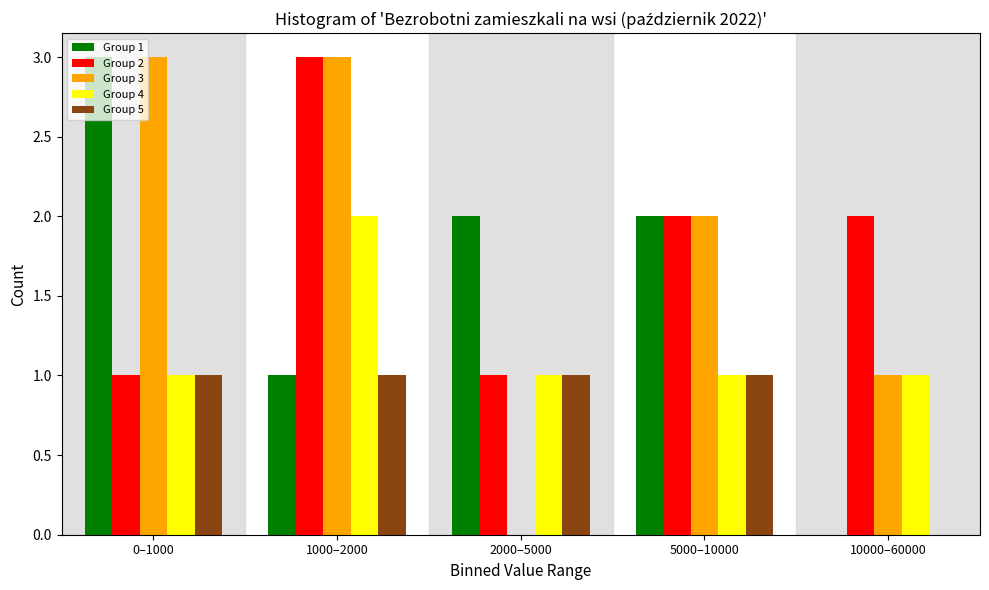

Reading left to right, extract all data points from this chart.

Group 1: 0–1000=3	1000–2000=1	2000–5000=2	5000–10000=2	10000–60000=0
Group 2: 0–1000=1	1000–2000=3	2000–5000=1	5000–10000=2	10000–60000=2
Group 3: 0–1000=3	1000–2000=3	2000–5000=0	5000–10000=2	10000–60000=1
Group 4: 0–1000=1	1000–2000=2	2000–5000=1	5000–10000=1	10000–60000=1
Group 5: 0–1000=1	1000–2000=1	2000–5000=1	5000–10000=1	10000–60000=0